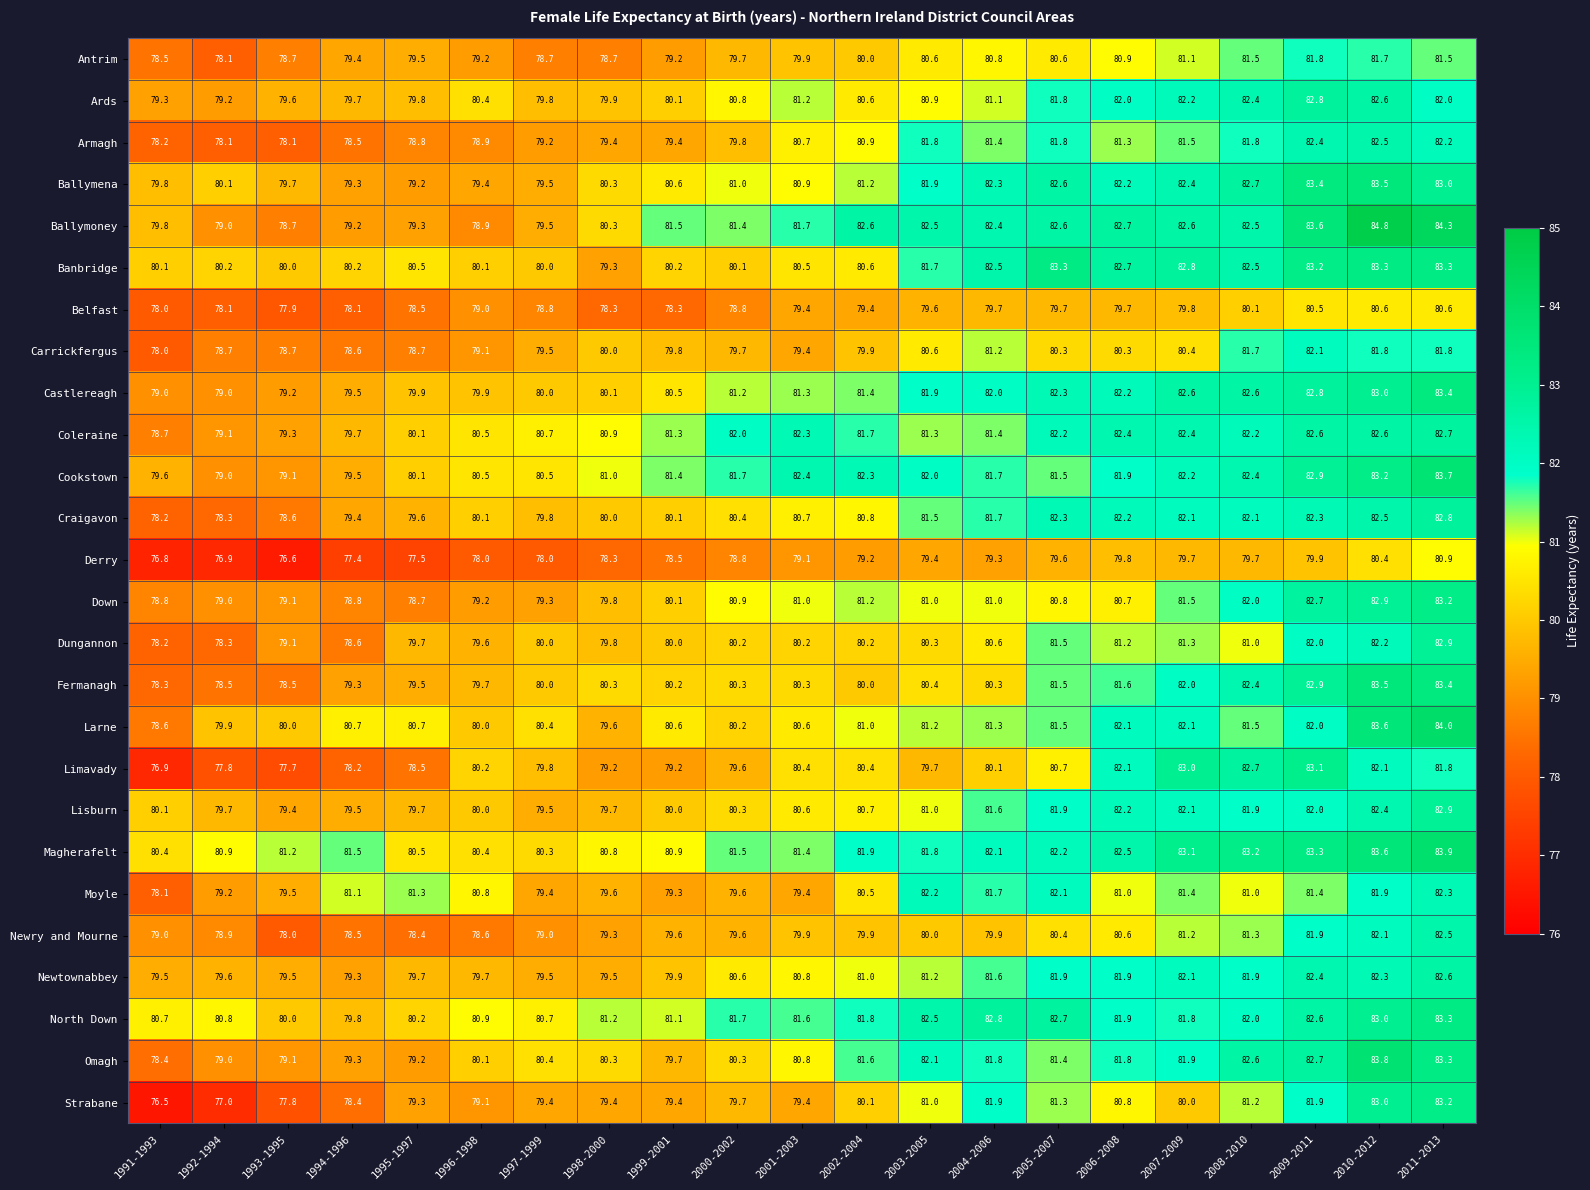

What is the maximum value for Banbridge?

83.3